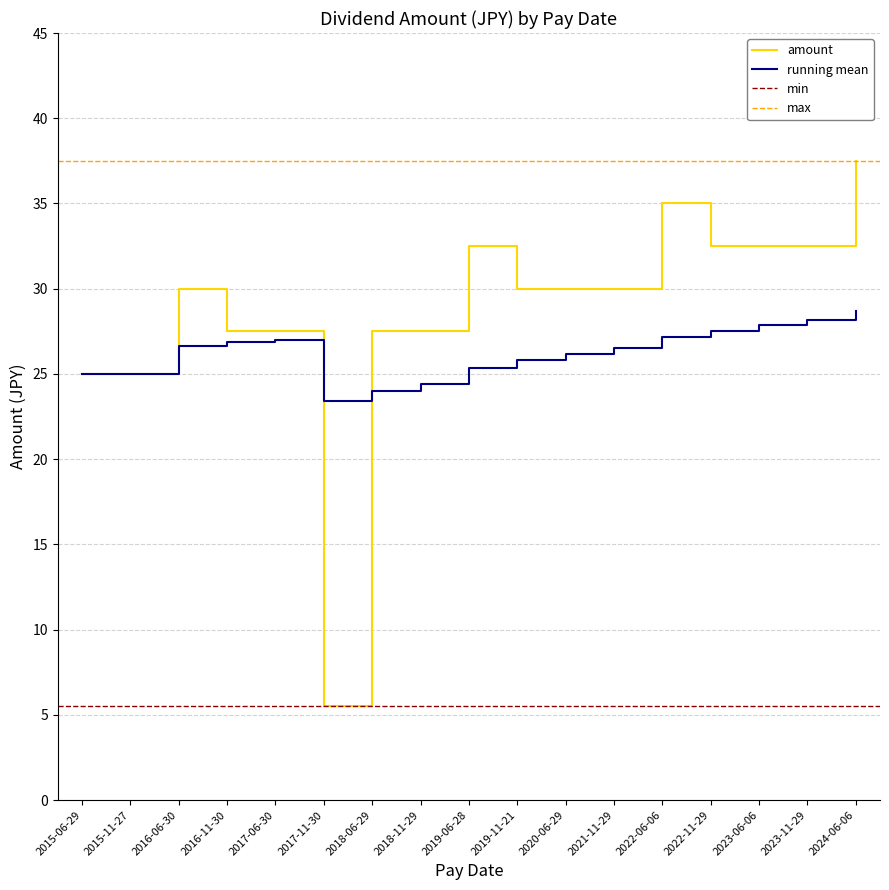

The running mean series shows 26.7 at 2016-06-30. True or false?

True